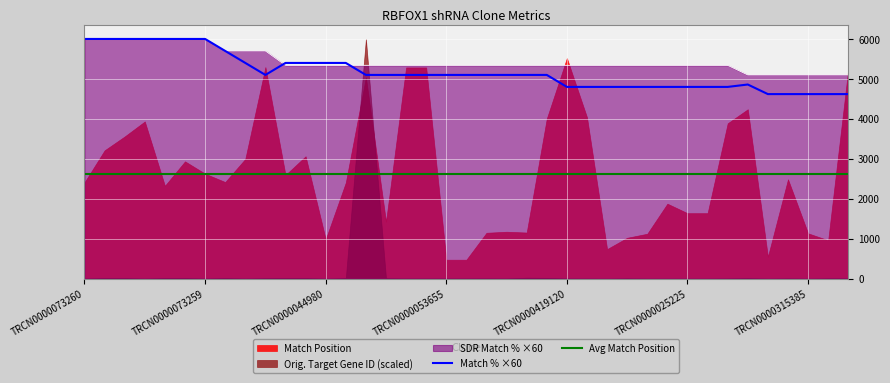

Count the number of categories in the chart.

39